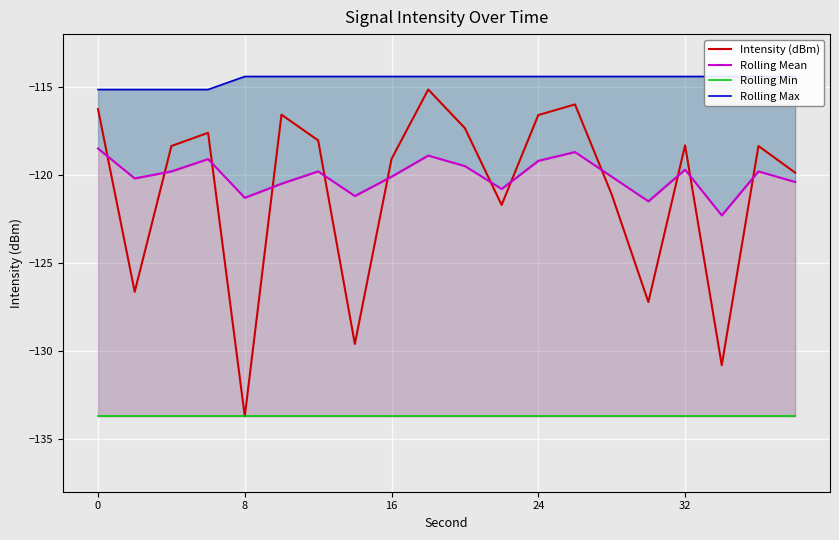

Which category has the lowest value in the Intensity (dBm) series?

8